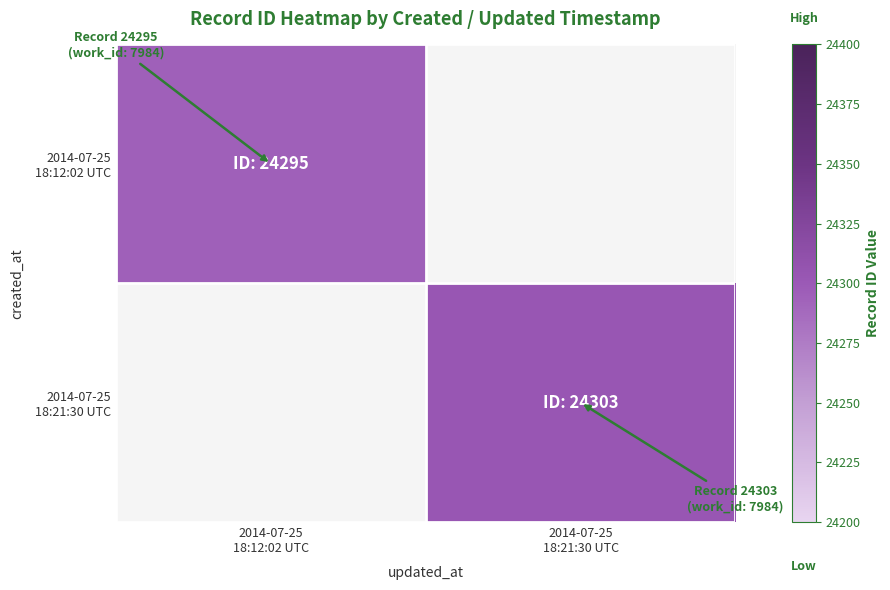

How many series are shown in this chart?

2